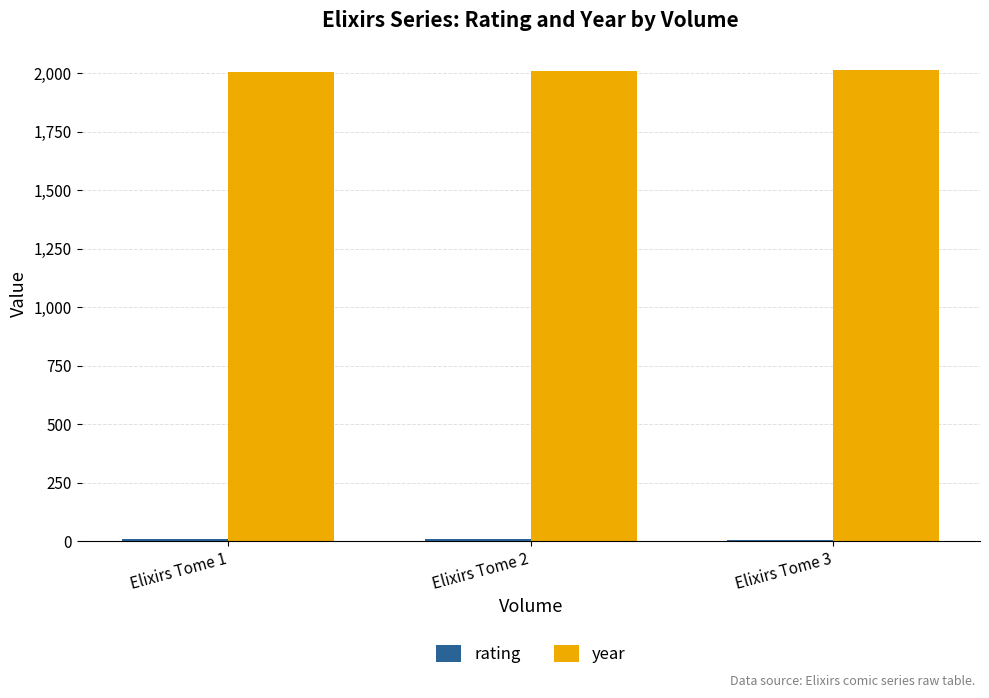

What is the maximum value for year?

2013